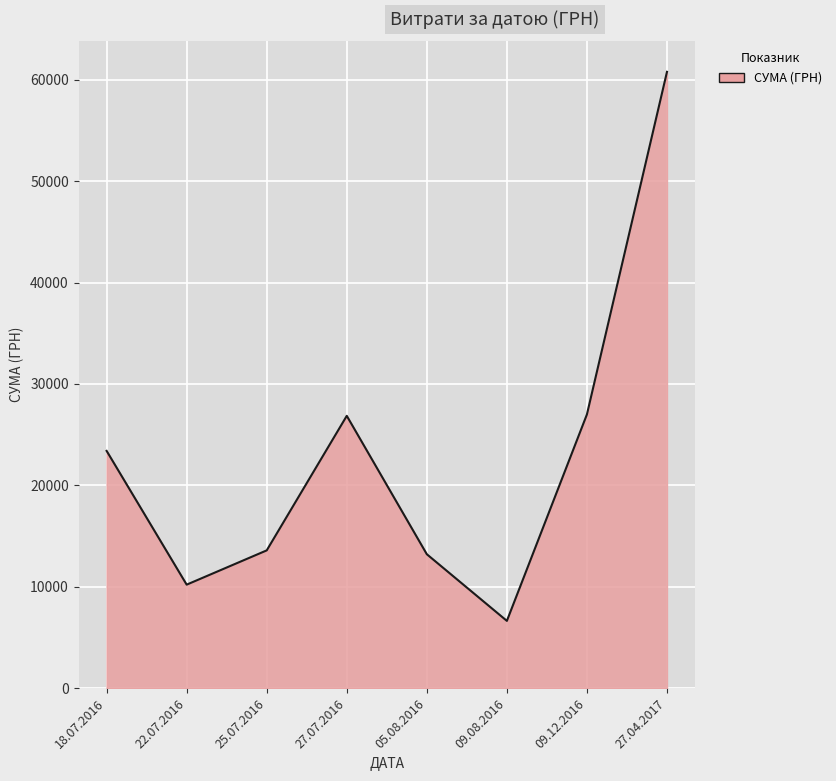

The chart shows a value of 60779.5 at 27.04.2017. True or false?

True